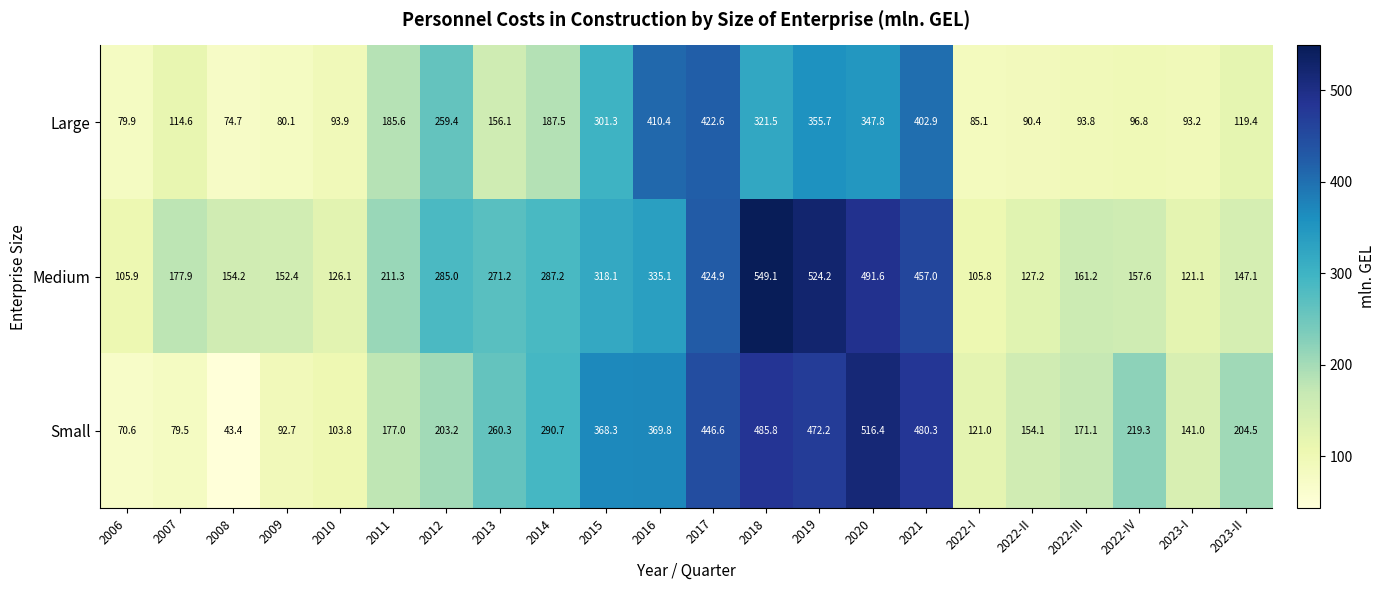

The value of Medium at 2020 is 491.6. True or false?

True